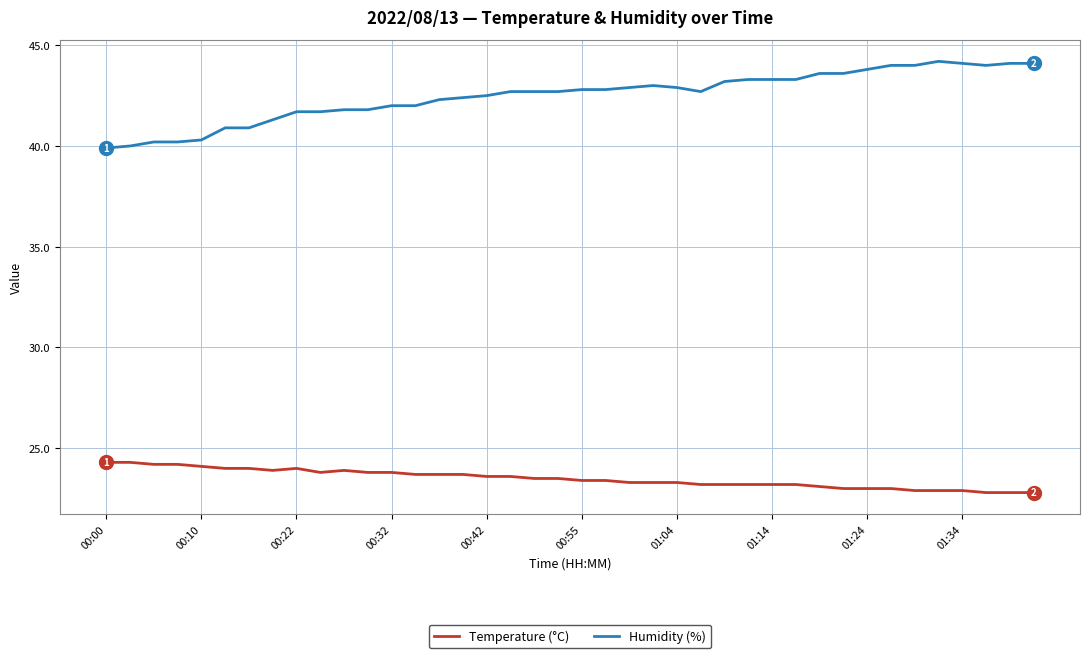

What is the difference between the maximum and minimum values in the Humidity (%) series?

4.3